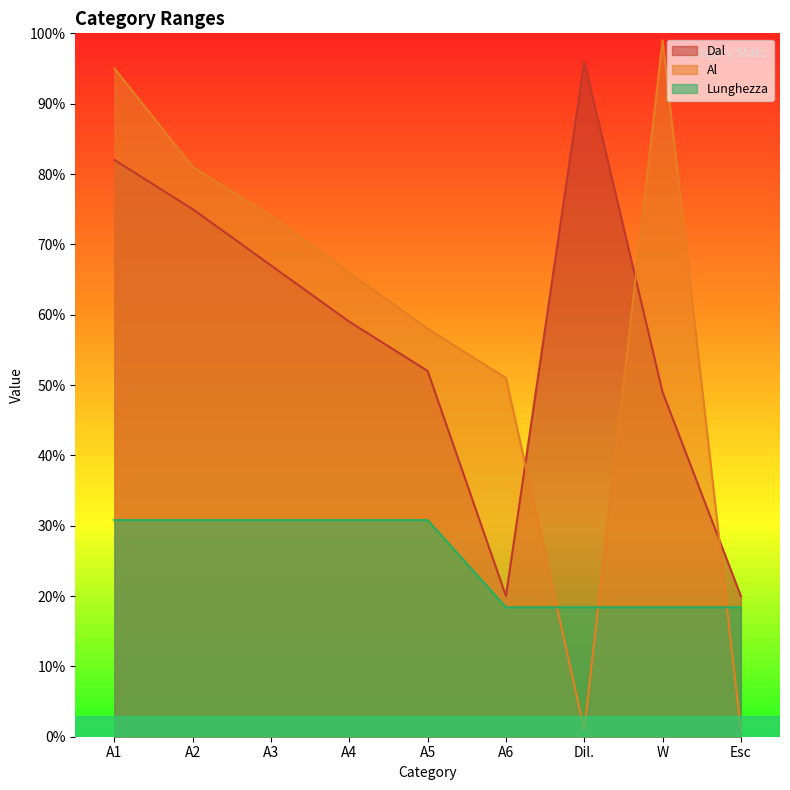

True or false: Dal has a value of 25.2 at A2.

False